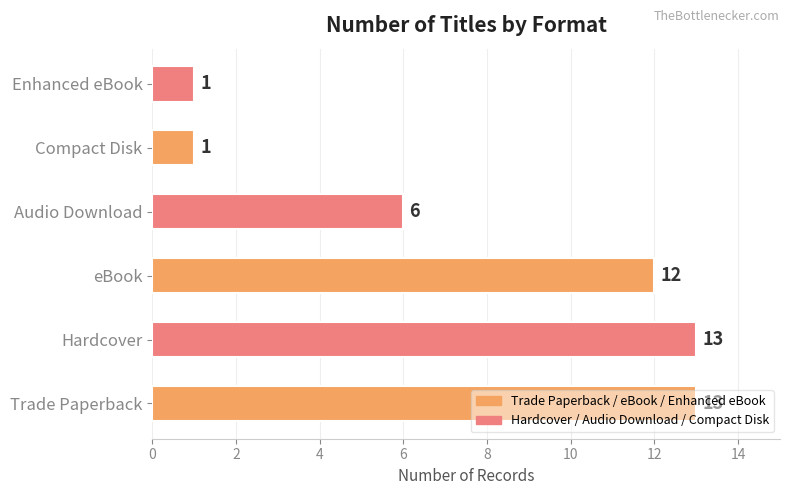

At which label is the value closest to 7?

Audio Download